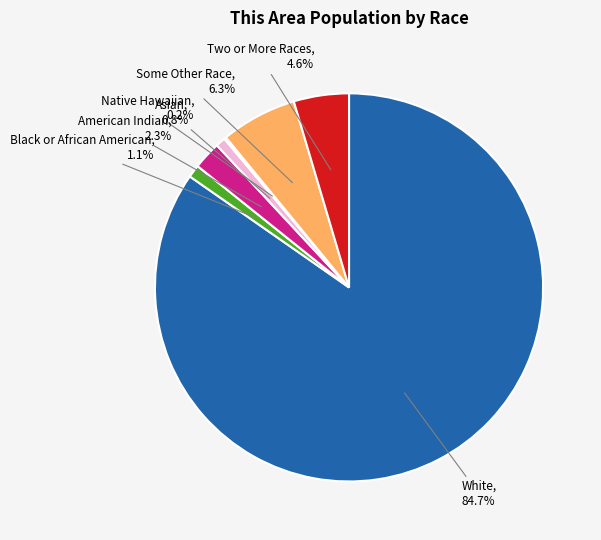

Does any single category account for the majority?

Yes